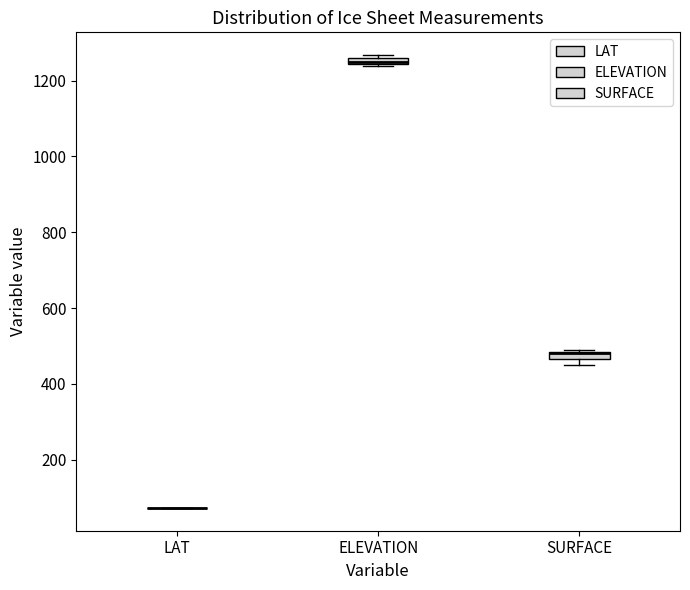

Where is the upper edge of the box for SURFACE on the y-axis? The values are not printed on the chart, so give them approximately, as read against the axis.

480